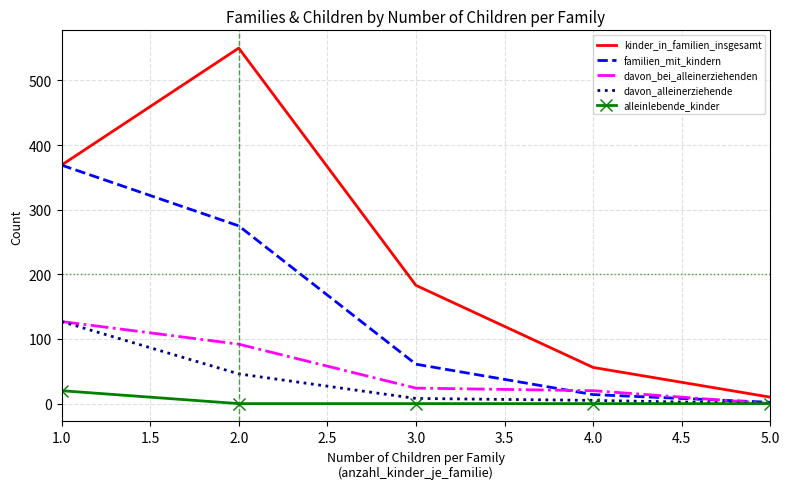

Which series has the widest spread of values?

kinder_in_familien_insgesamt